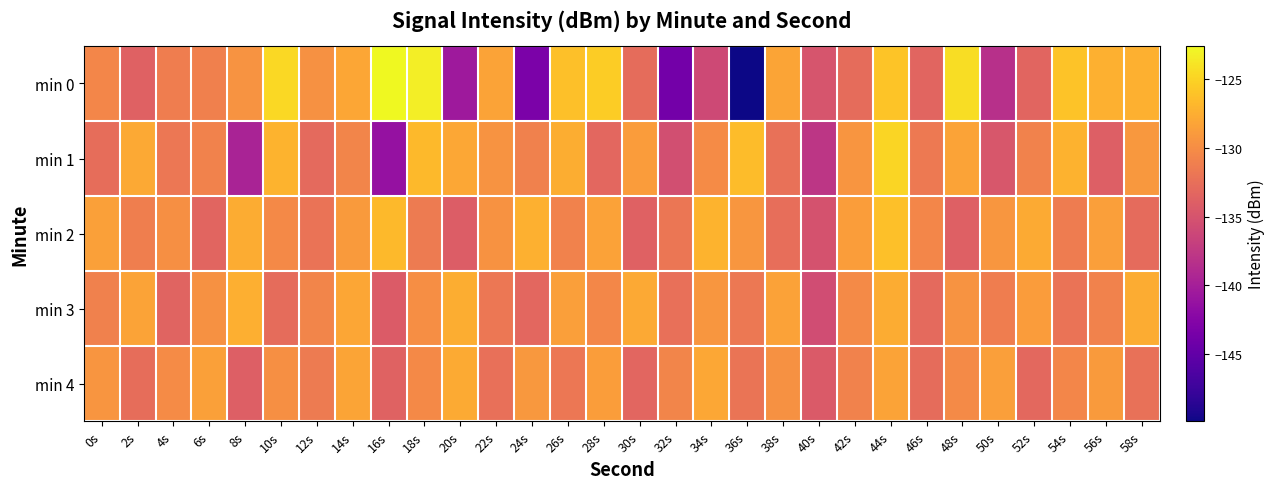

Rank the series at 56s from highest to lowest value.

min 0, min 2, min 4, min 3, min 1